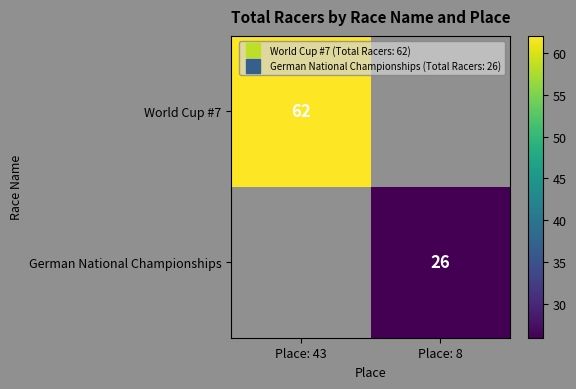

At how many categories does at least one series exceed 27?

1